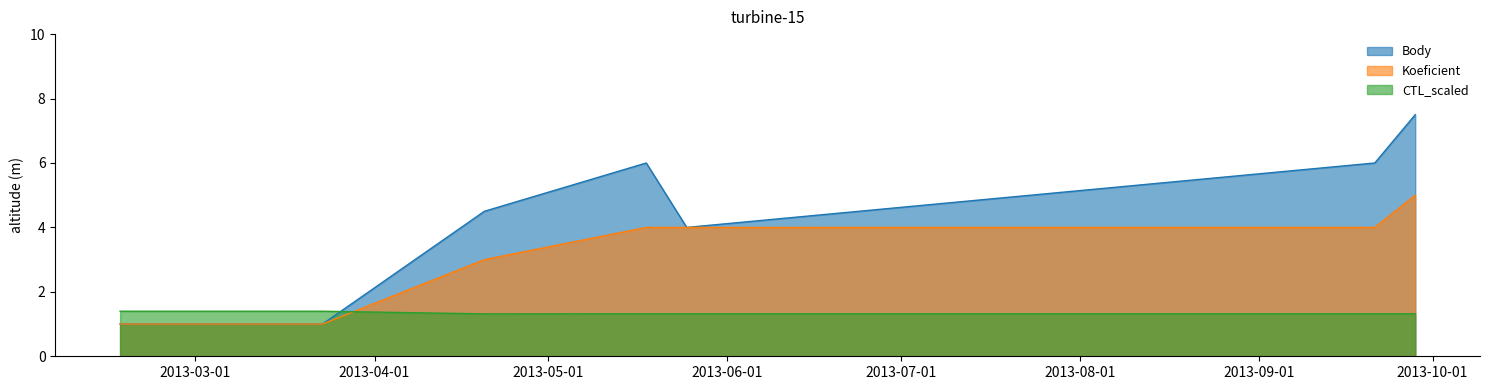

Which series has the largest total across all categories?

Body